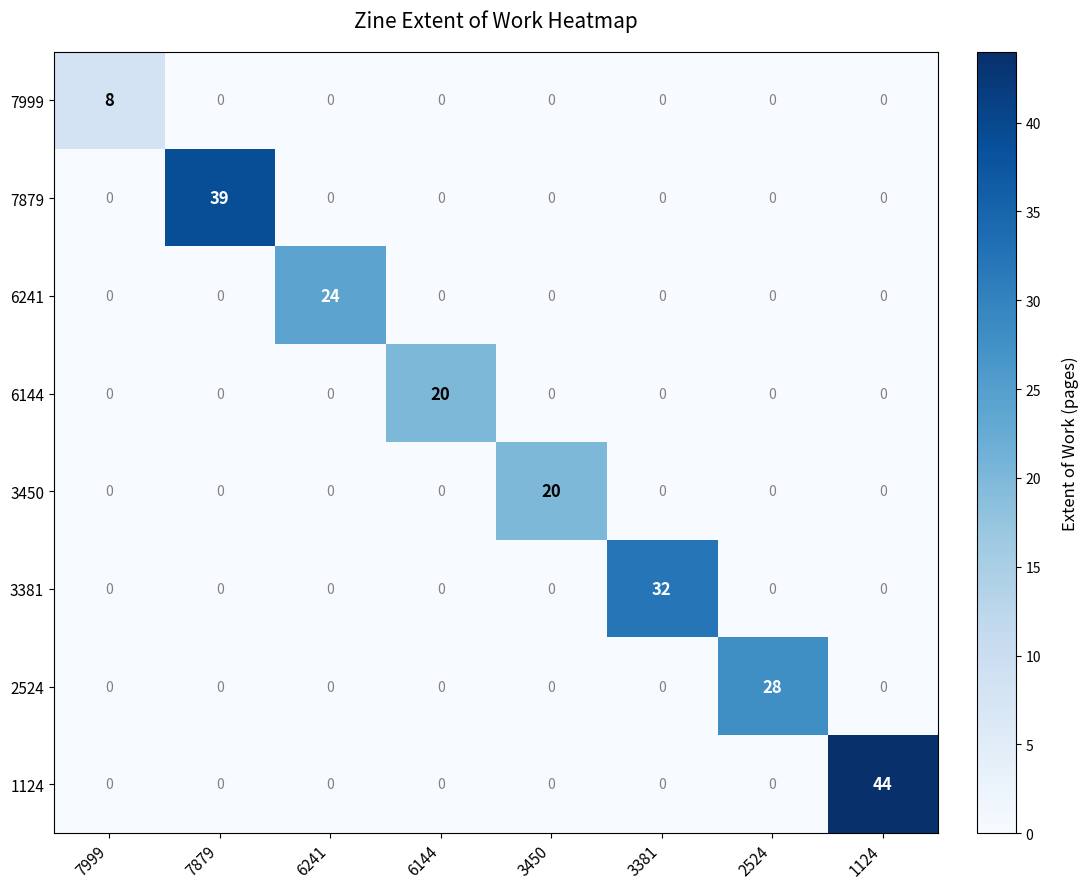

At how many categories does at least one series exceed 36?

2